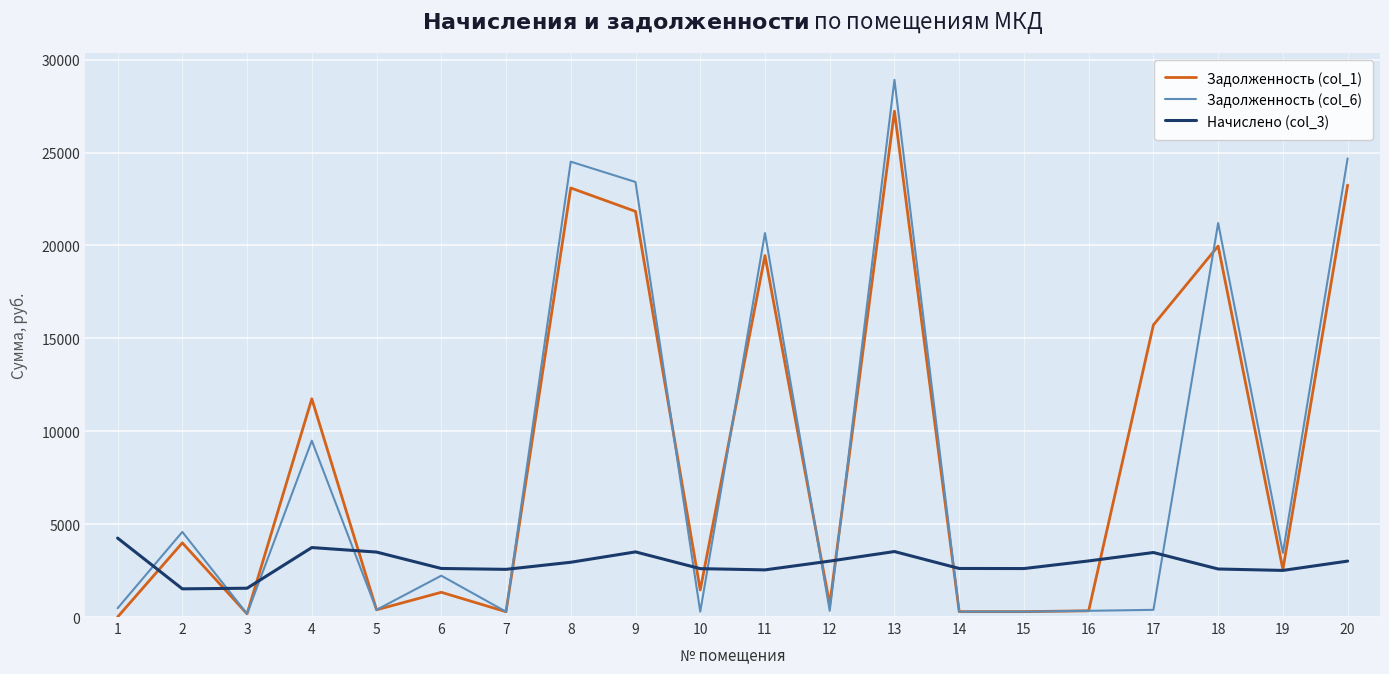

How many values in the Задолженность (col_1) series are below 2560?

10